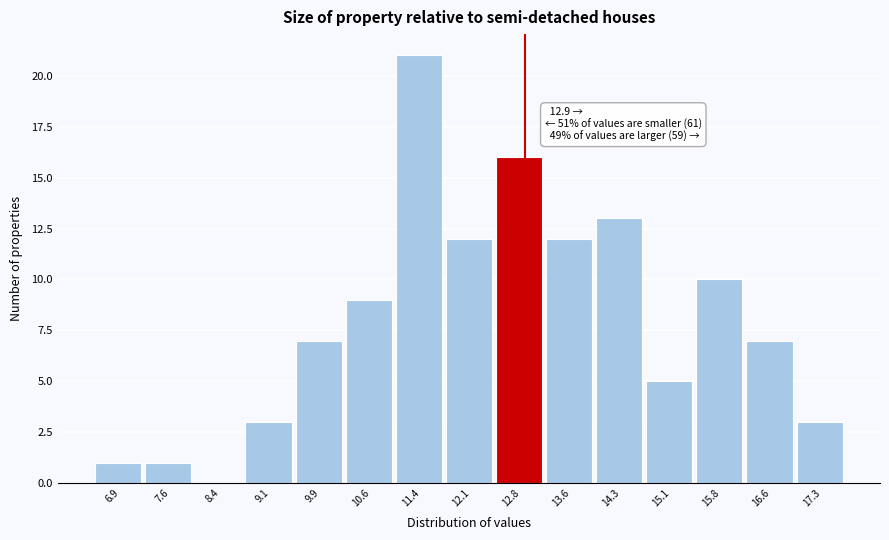

Over which range of the x-axis is the bar tallest?

11.0 to 11.7